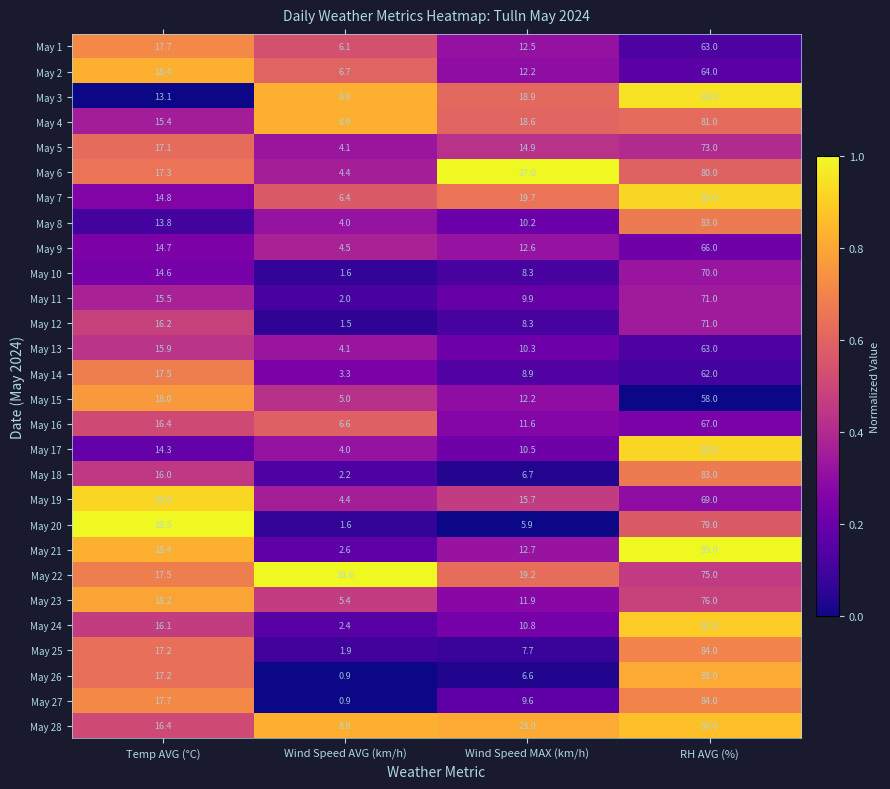

At which category is the sum across all series the highest?

RH AVG (%)